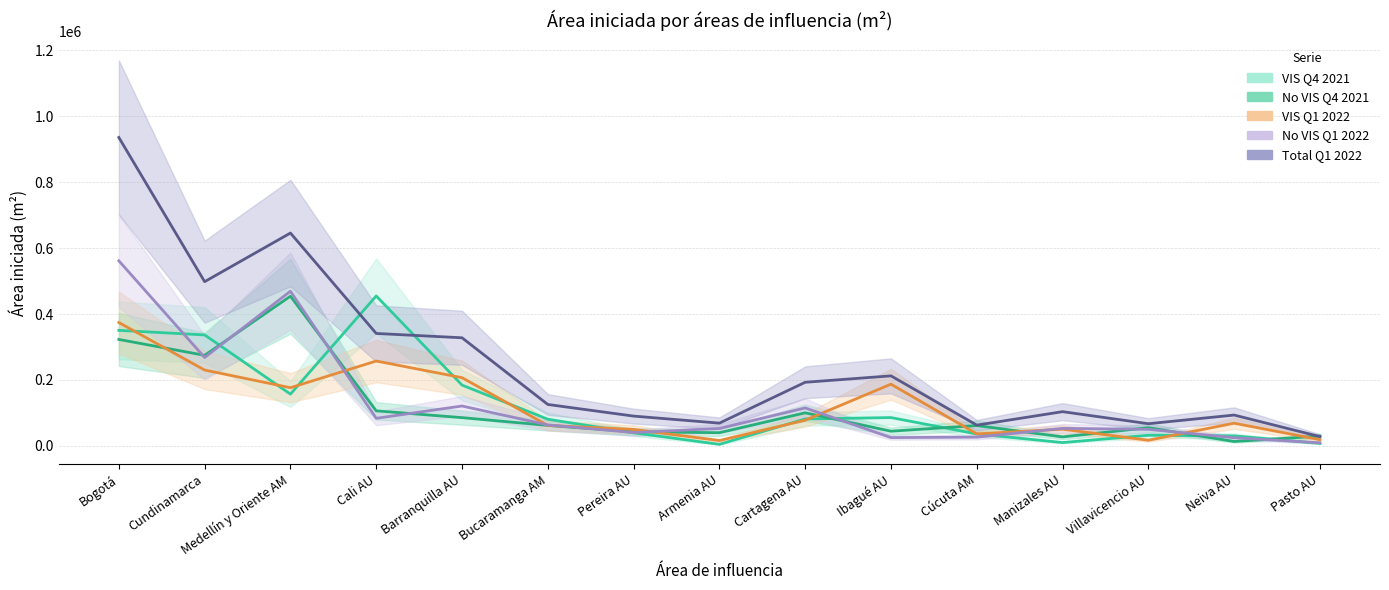

At which category does the chart reach its peak across all series?

Bogotá